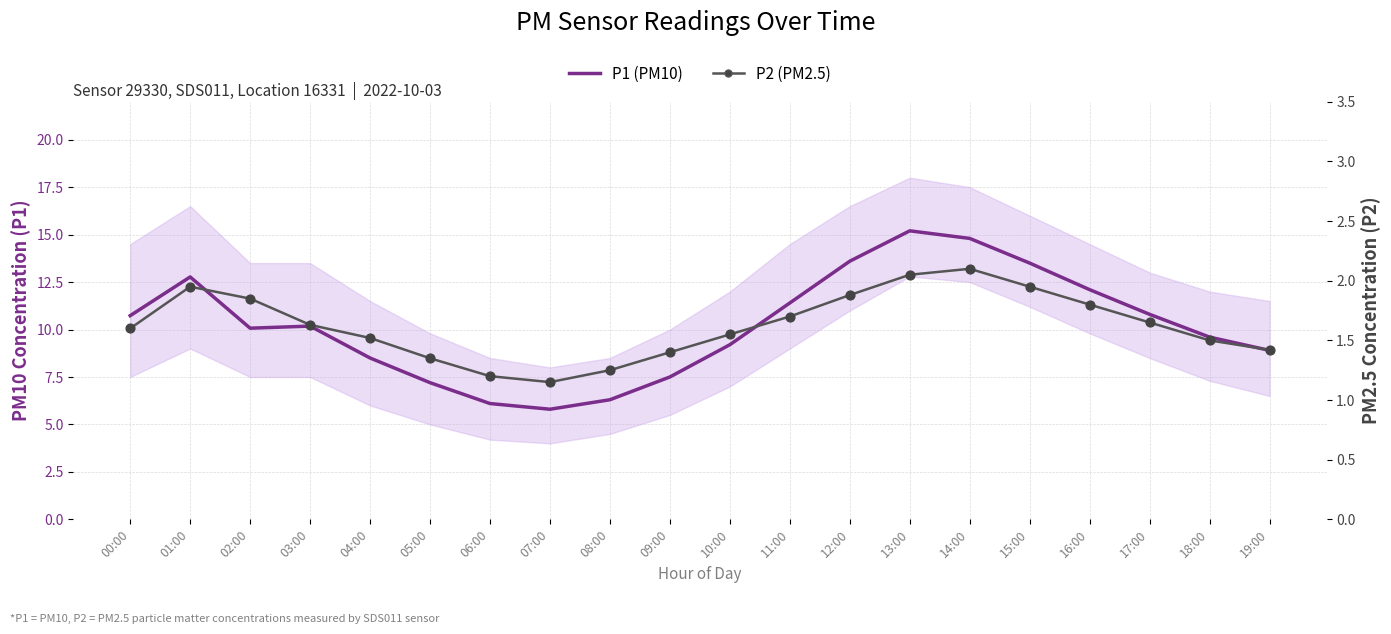

At which category is the sum across all series the highest?

13:00